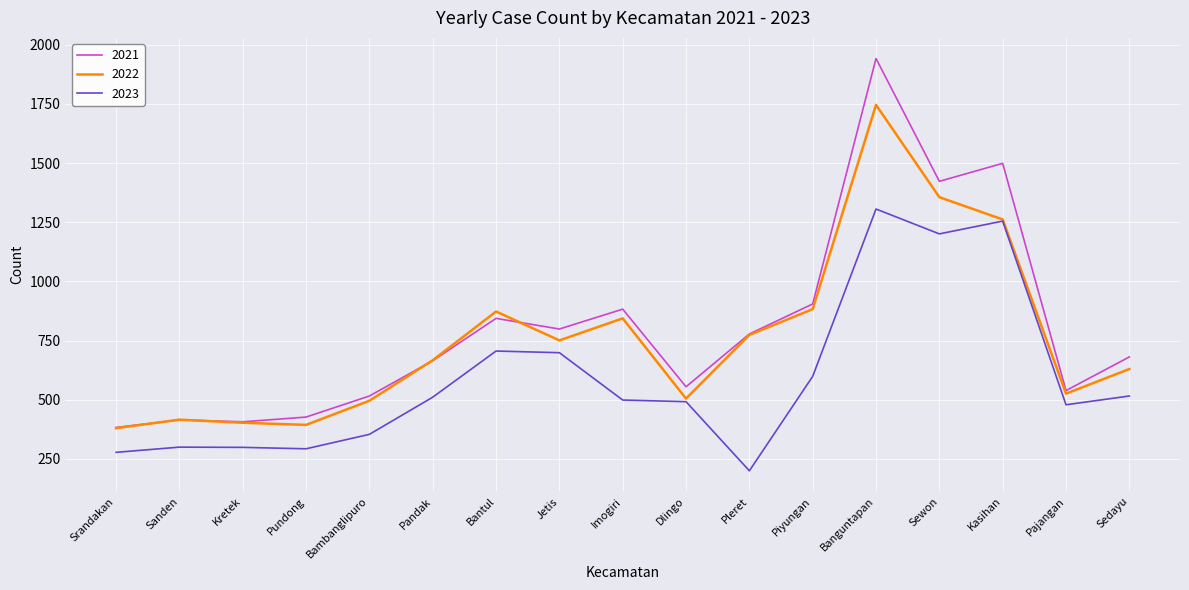

Which series has the widest spread of values?

2021